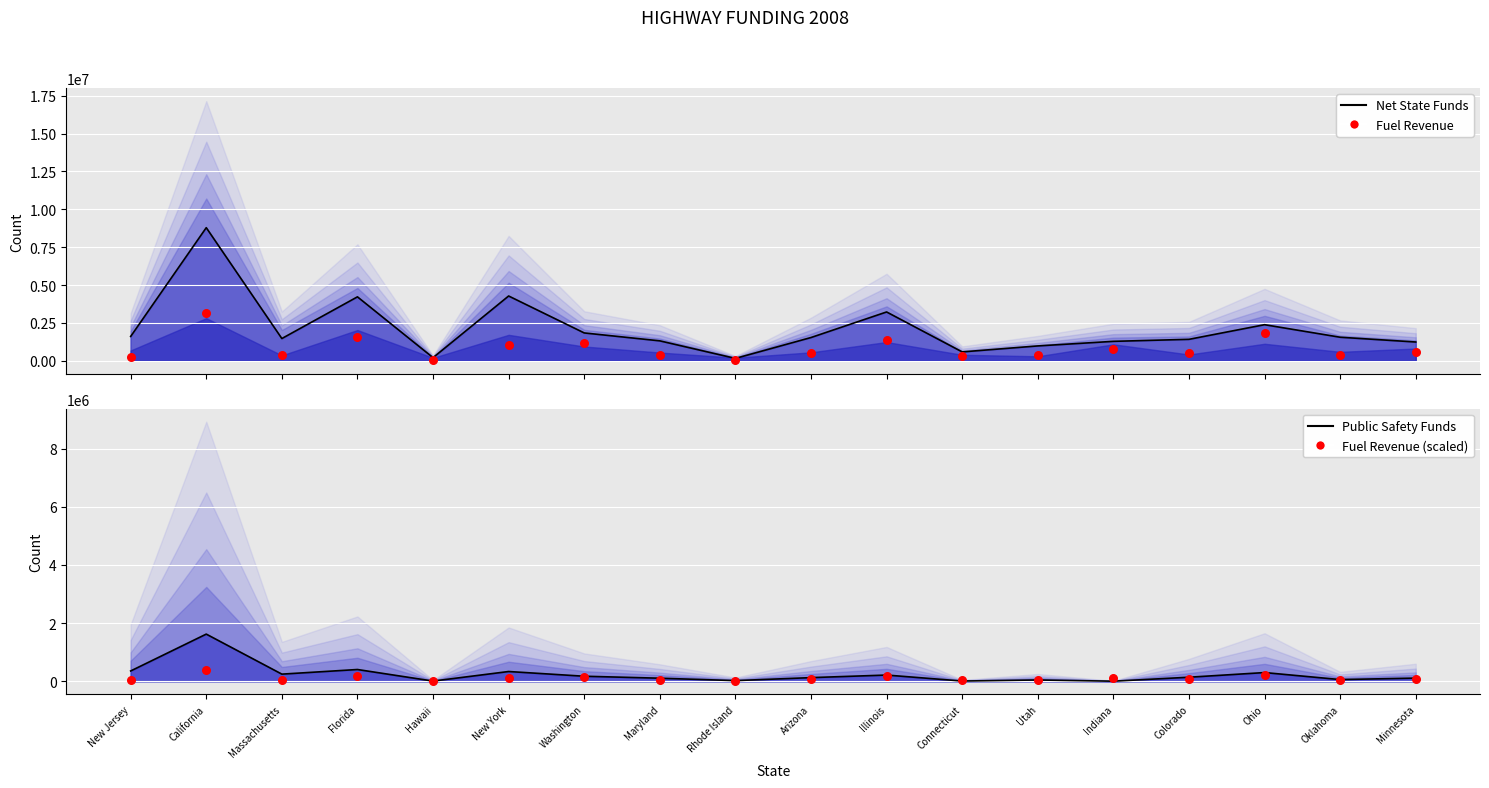

Which series has the largest total across all categories?

Net State Funds (line)